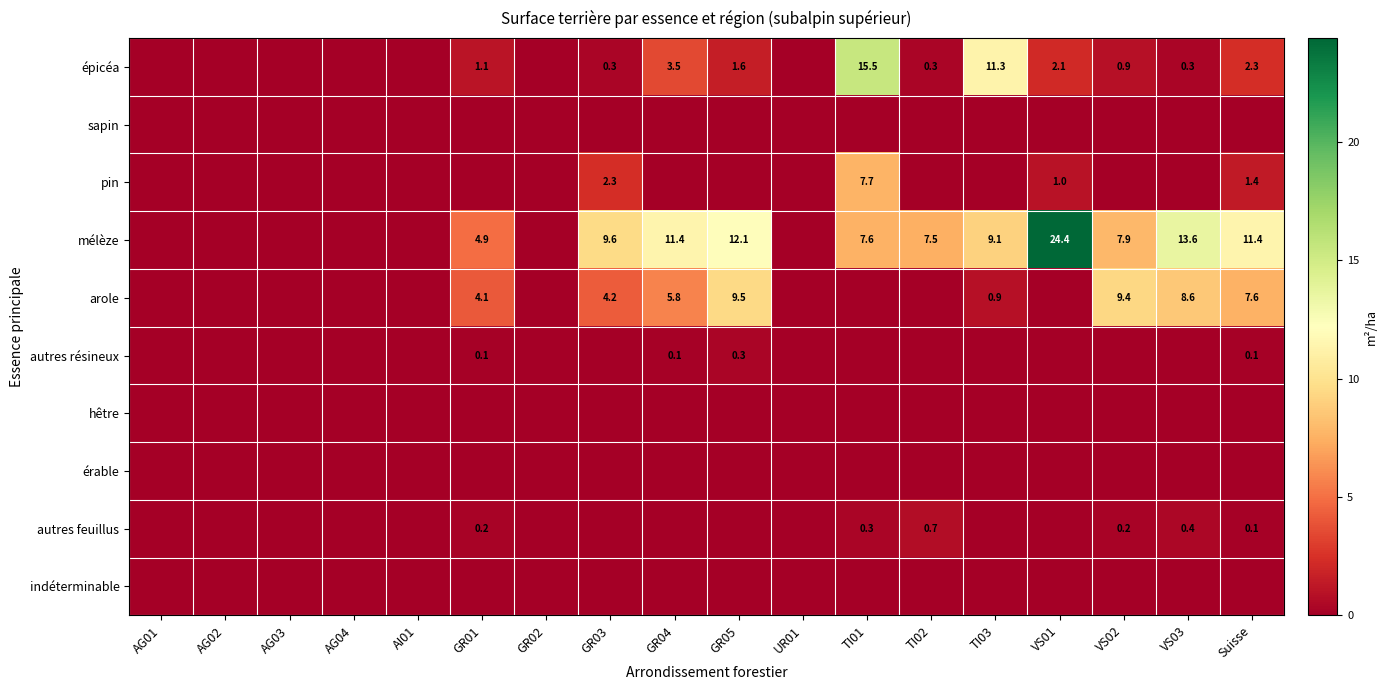

Is it true that épicéa equals 0.3 at VS03?

True